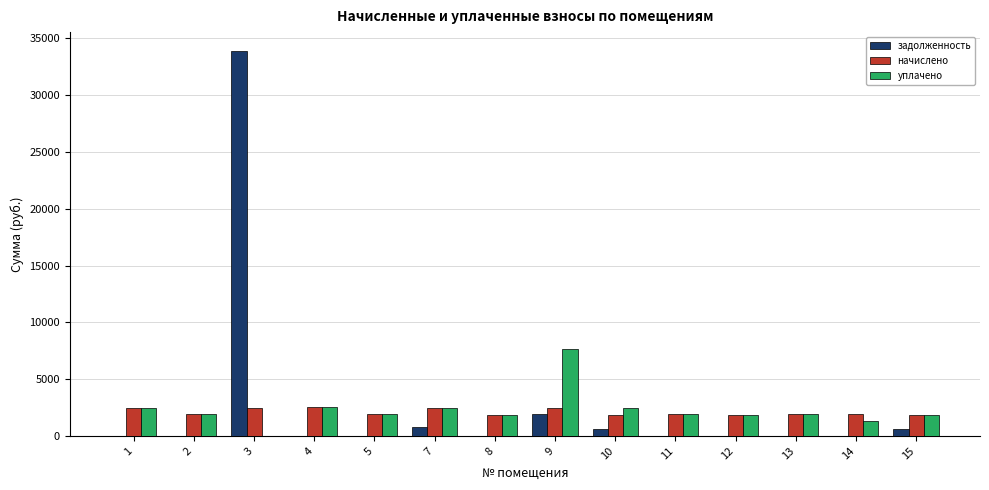

What are all the series names shown in the legend?

задолженность, начислено, уплачено